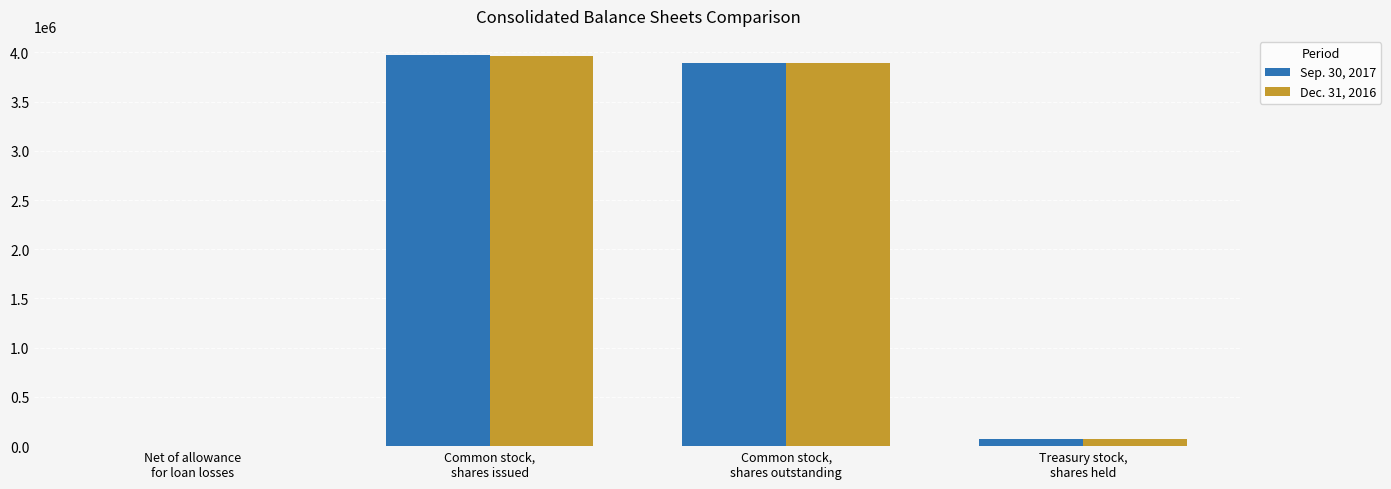

How many groups of bars are there?

4